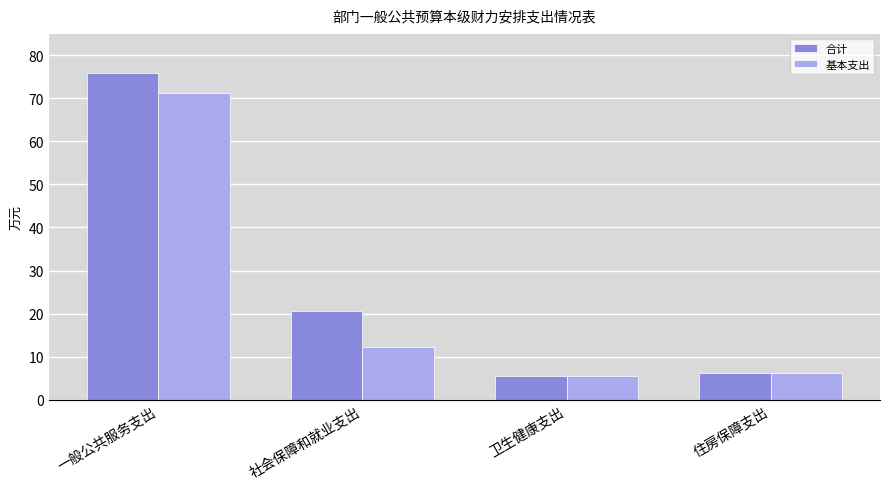

What is the difference between the highest and lowest values at 社会保障和就业支出?

8.3